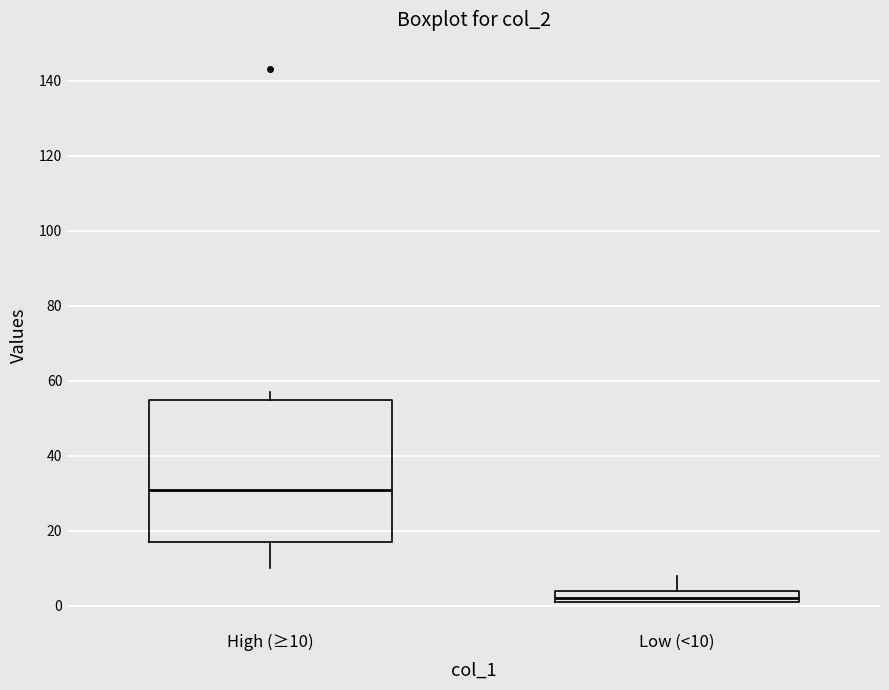

Comparing the boxes themselves (not the whiskers), which one is the tallest?

High (≥10)